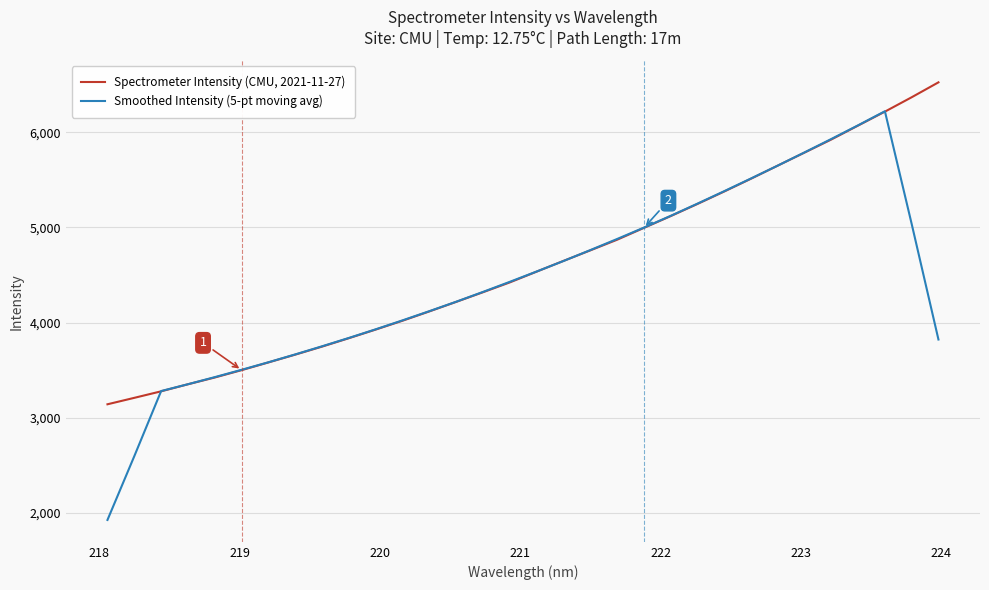

Rank the series by their maximum value, from highest to lowest.

Spectrometer Intensity (CMU, 2021-11-27), Smoothed Intensity (5-pt moving avg)